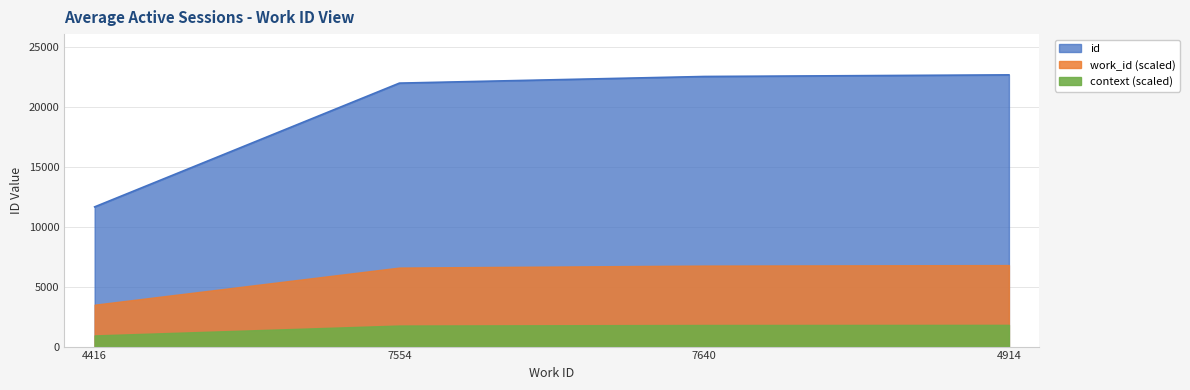

What is the greatest value displayed?

22660